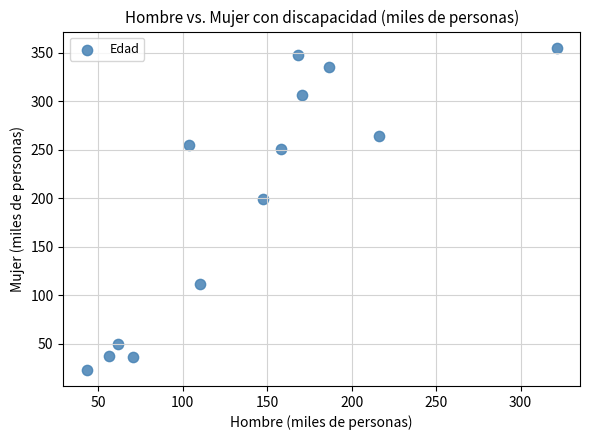

What is the range of X values (max minus min)?

278.2